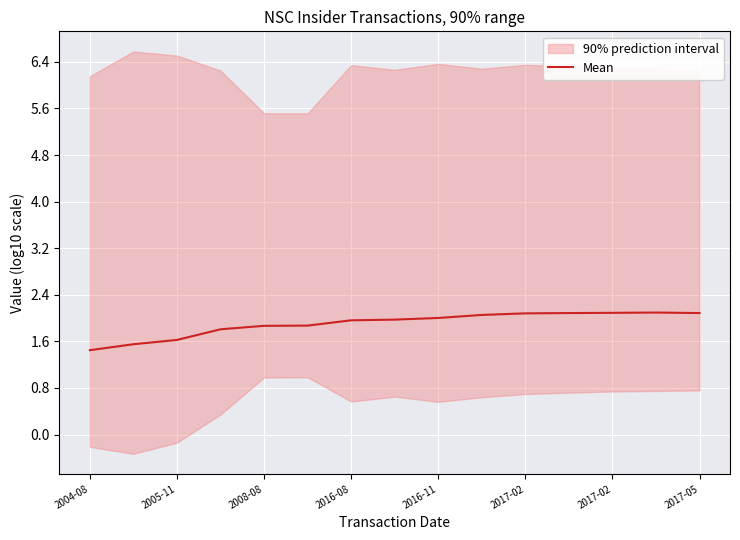

Is this an area chart (filled region under the line)?

No